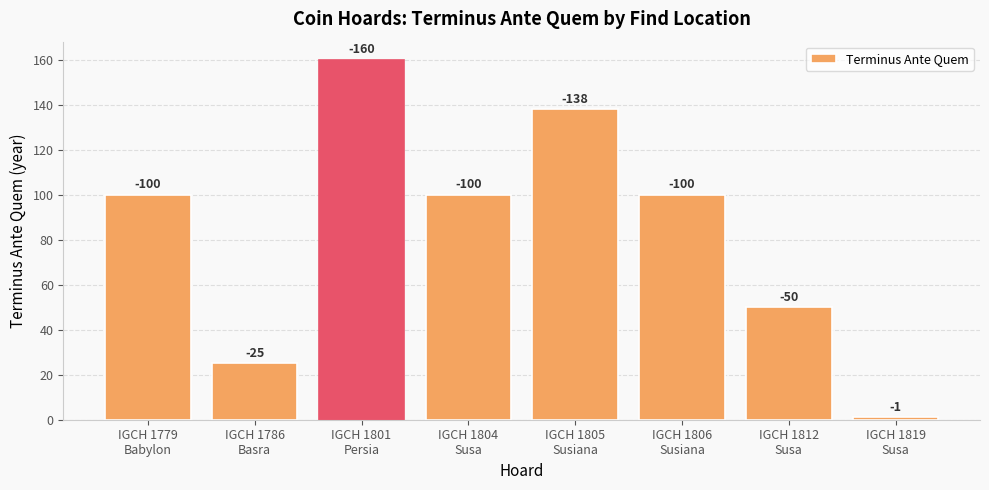

Reading left to right, what are all the values shown in this chart?

100	25	160	100	138	100	50	1